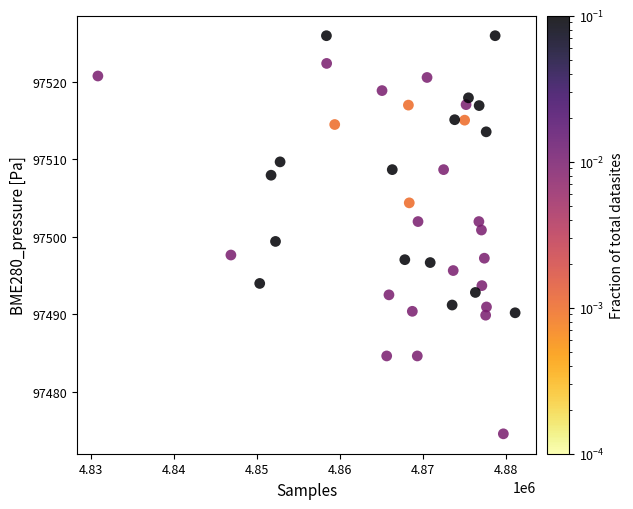

What is the range of Y values (max minus min)?

51.3